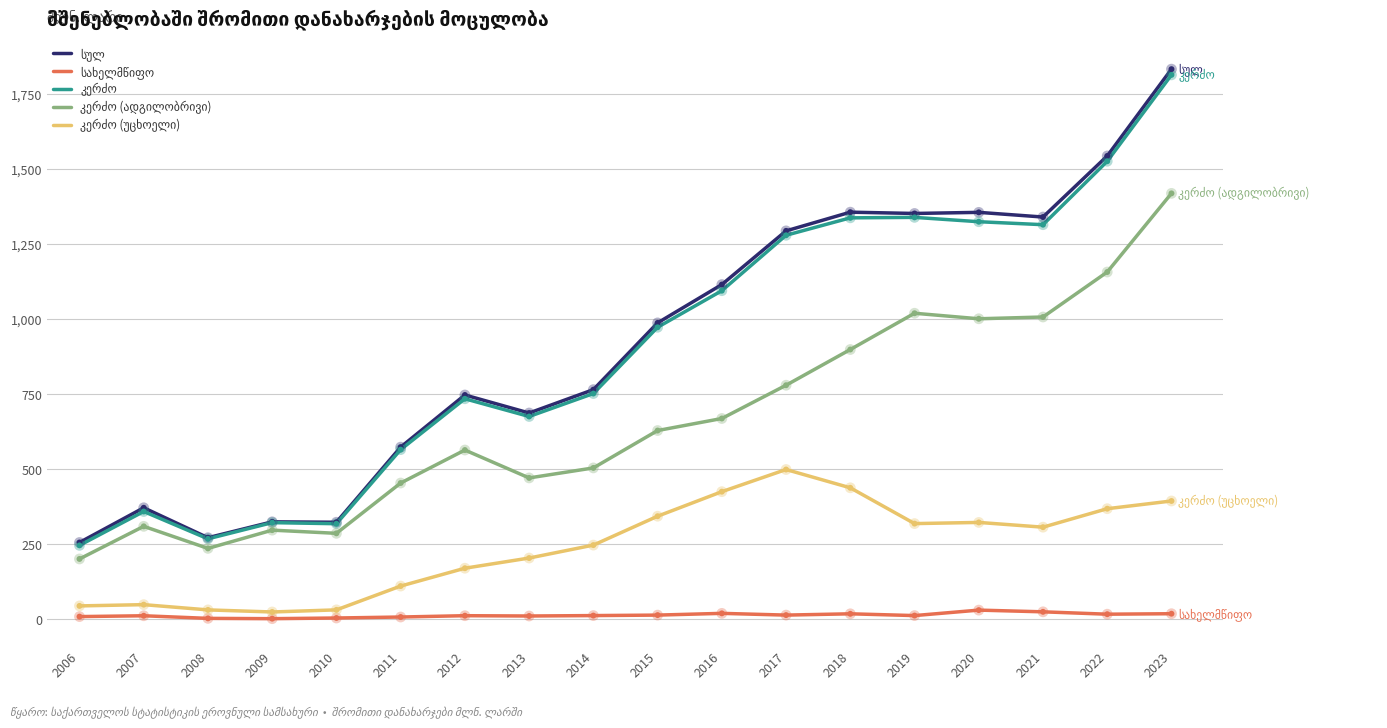

At how many categories does at least one series exceed 792?

9